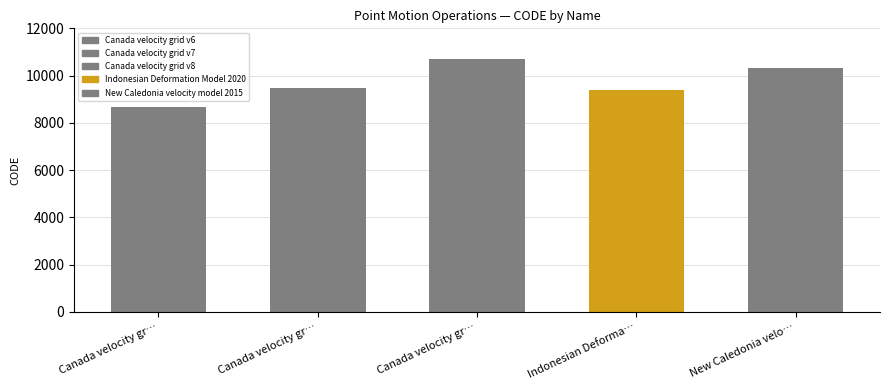

Where is the data nearest to the value 9691?

Canada velocity grid v7